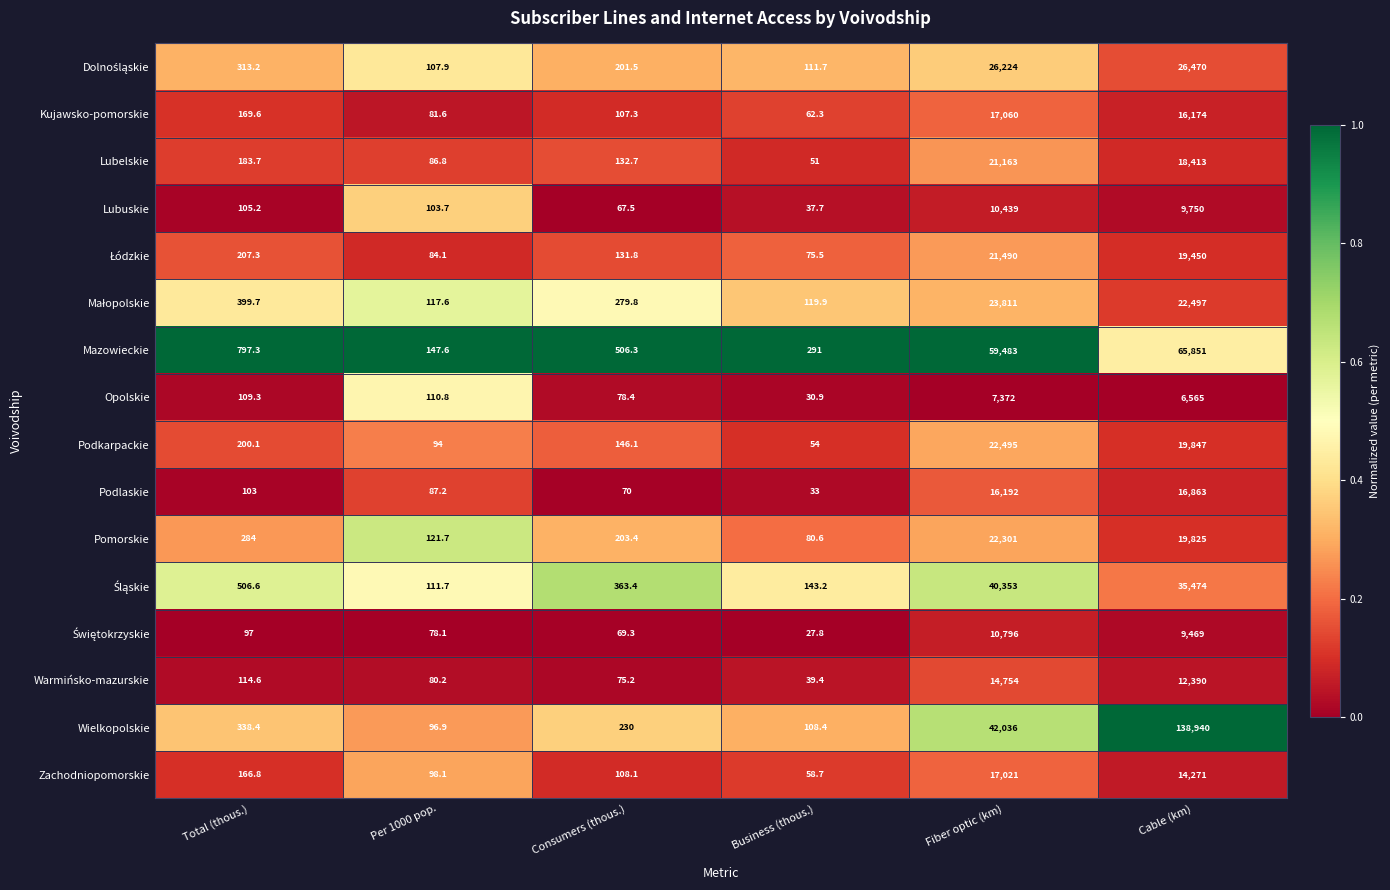

What is the maximum value shown in the chart?

138940.0